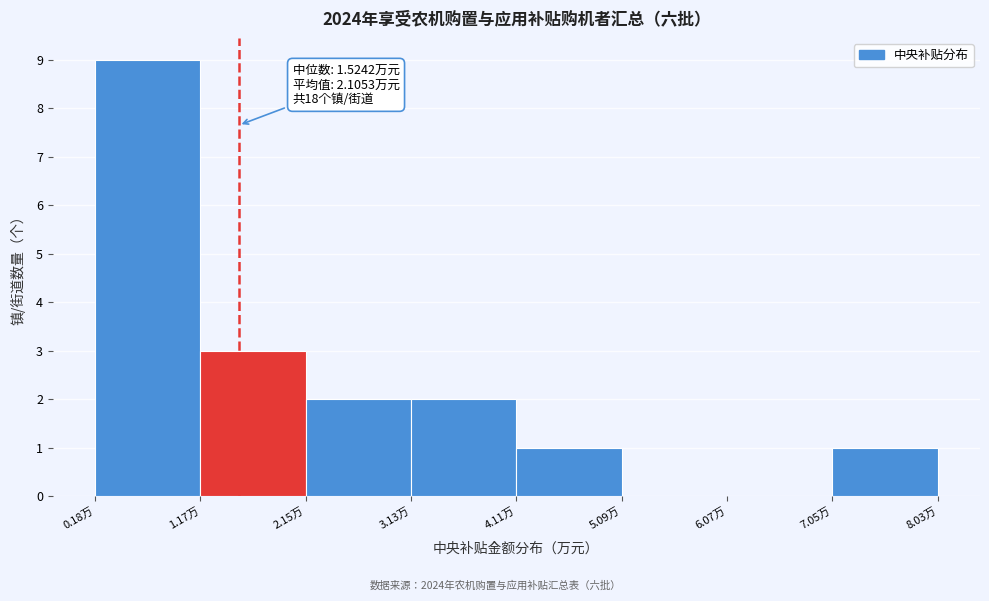

Over which range of the x-axis is the bar tallest?

0.2 to 1.2